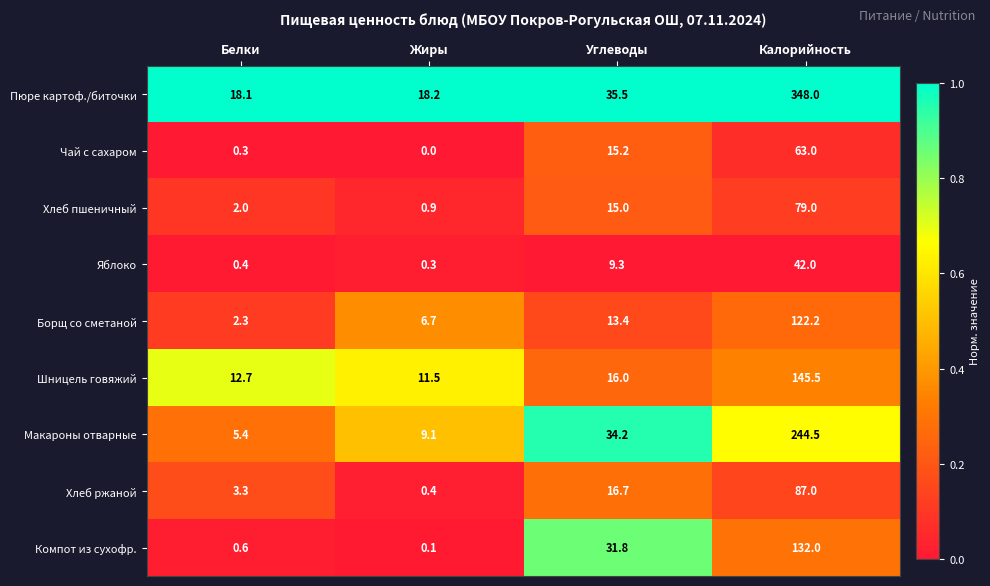

Which category has the lowest value across all series?

Жиры